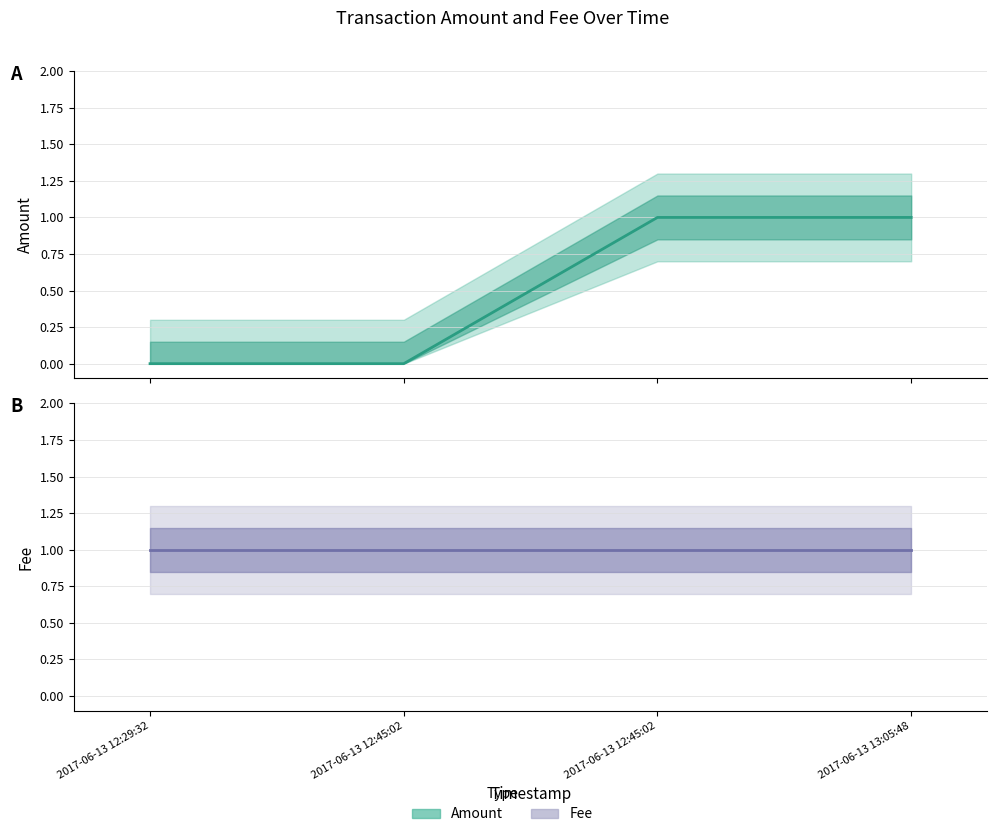

Rank the series at 2017-06-13 12:45:02 from lowest to highest value.

Amount, Fee